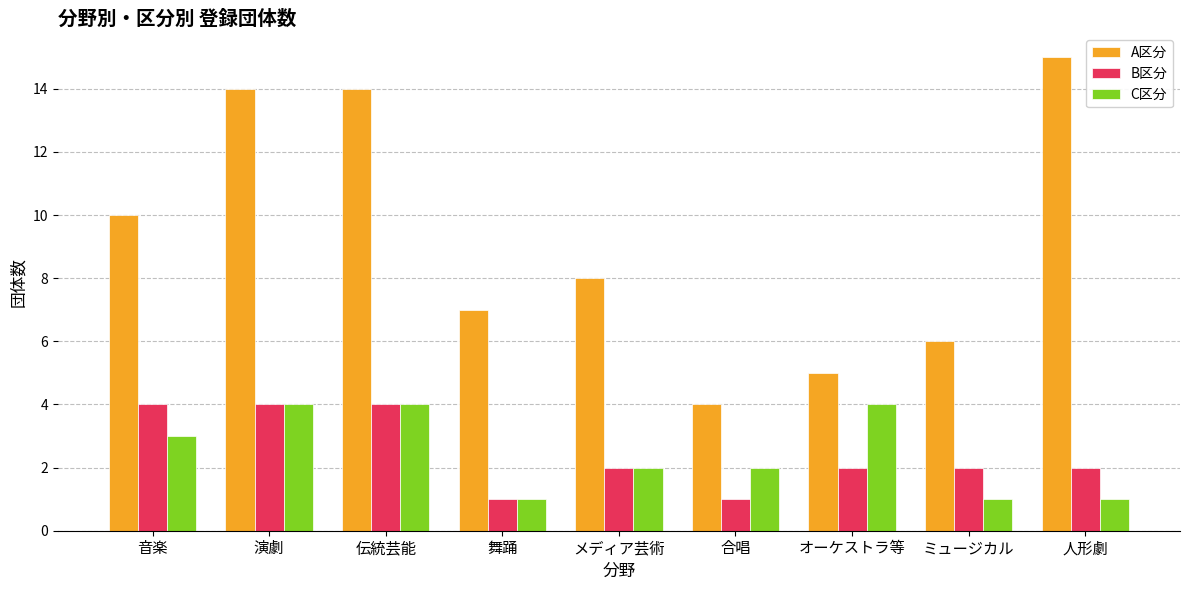

What position from the right is 音楽?

9